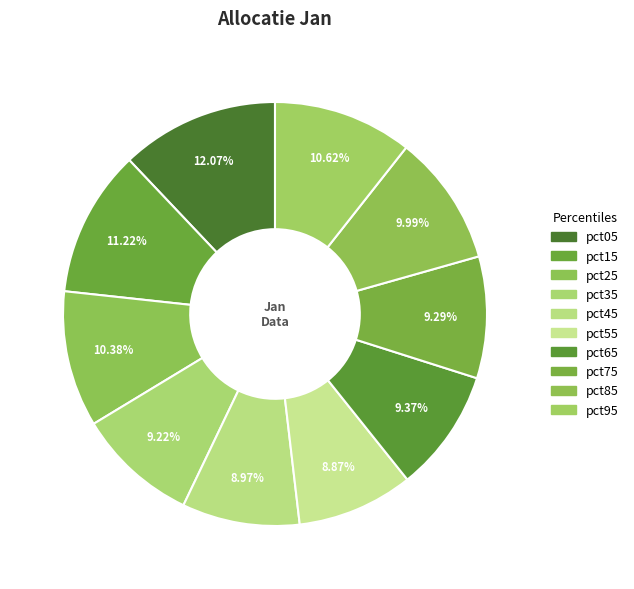

Count the number of slices in the pie.

10